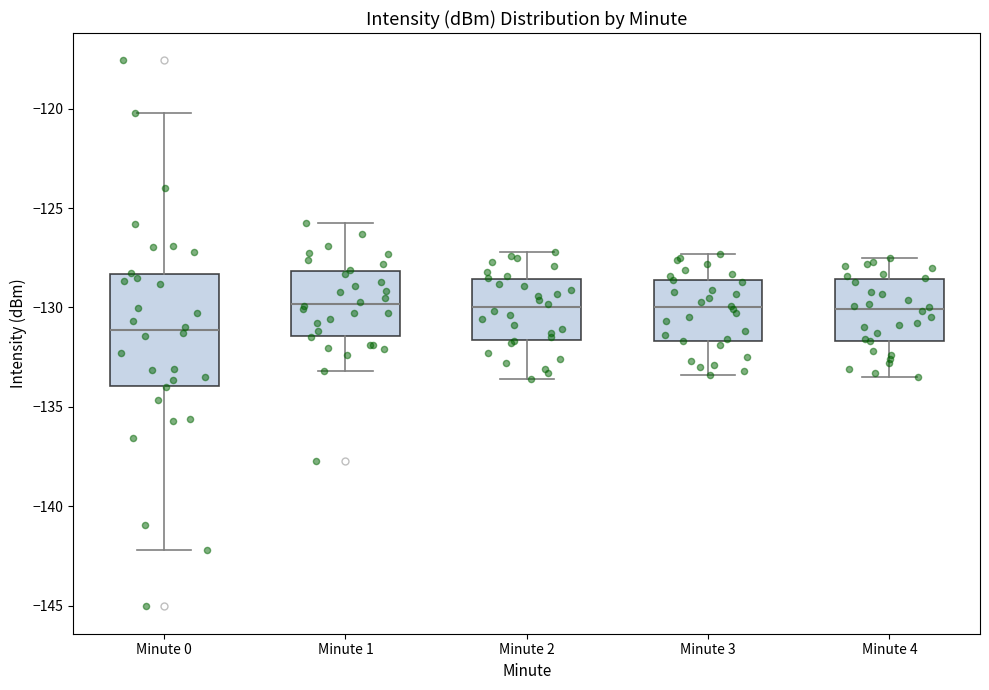

Comparing the boxes themselves (not the whiskers), which one is the tallest?

Minute 0